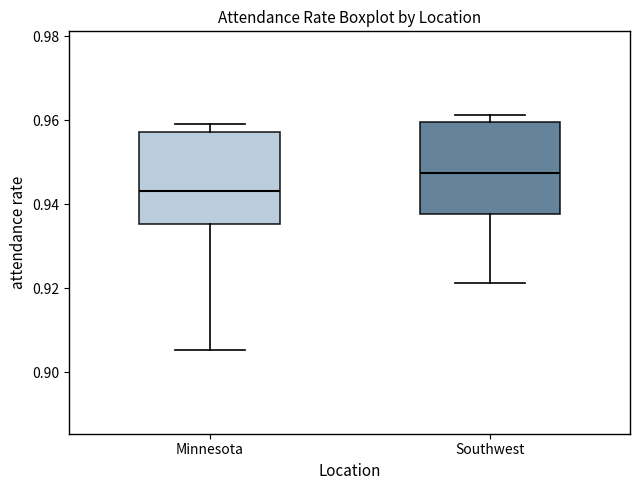

Reading left to right, read every box against the y-axis: the position of its median line, the range the box covers, and the ends of its whiskers. The values are not printed on the chart, so give them approximately, as read against the axis.

Minnesota: median 0.944, box 0.936 to 0.958, whiskers 0.906 to 0.960
Southwest: median 0.948, box 0.938 to 0.960, whiskers 0.922 to 0.962